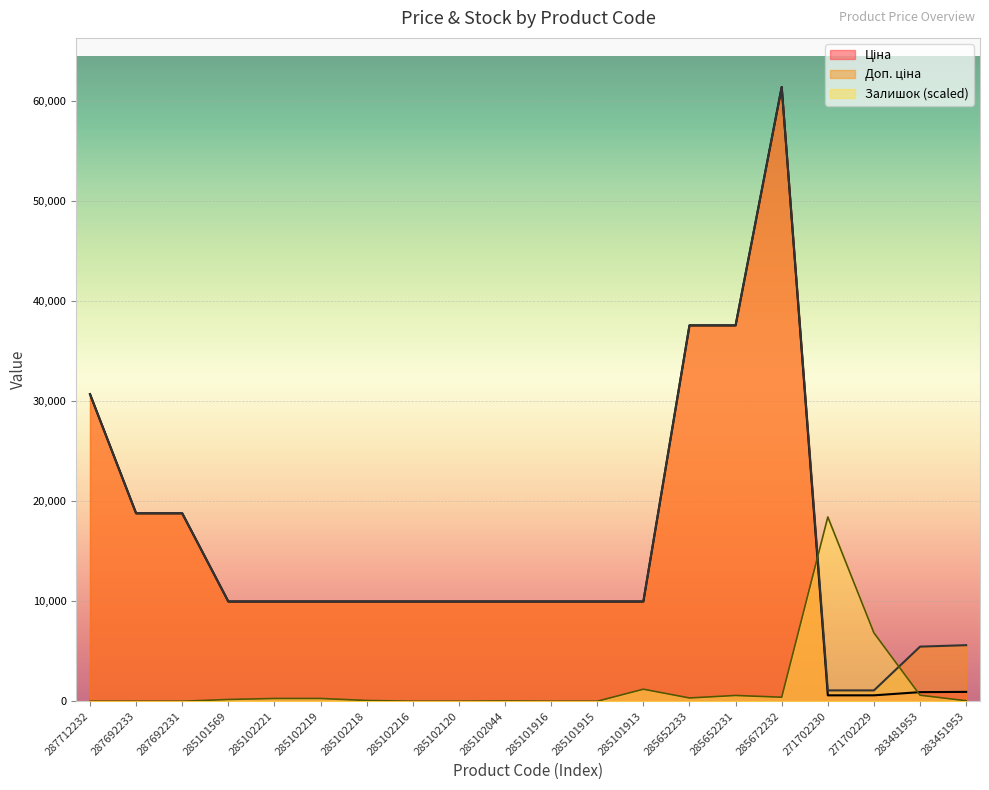

Which category has the lowest value across all series?

287712232